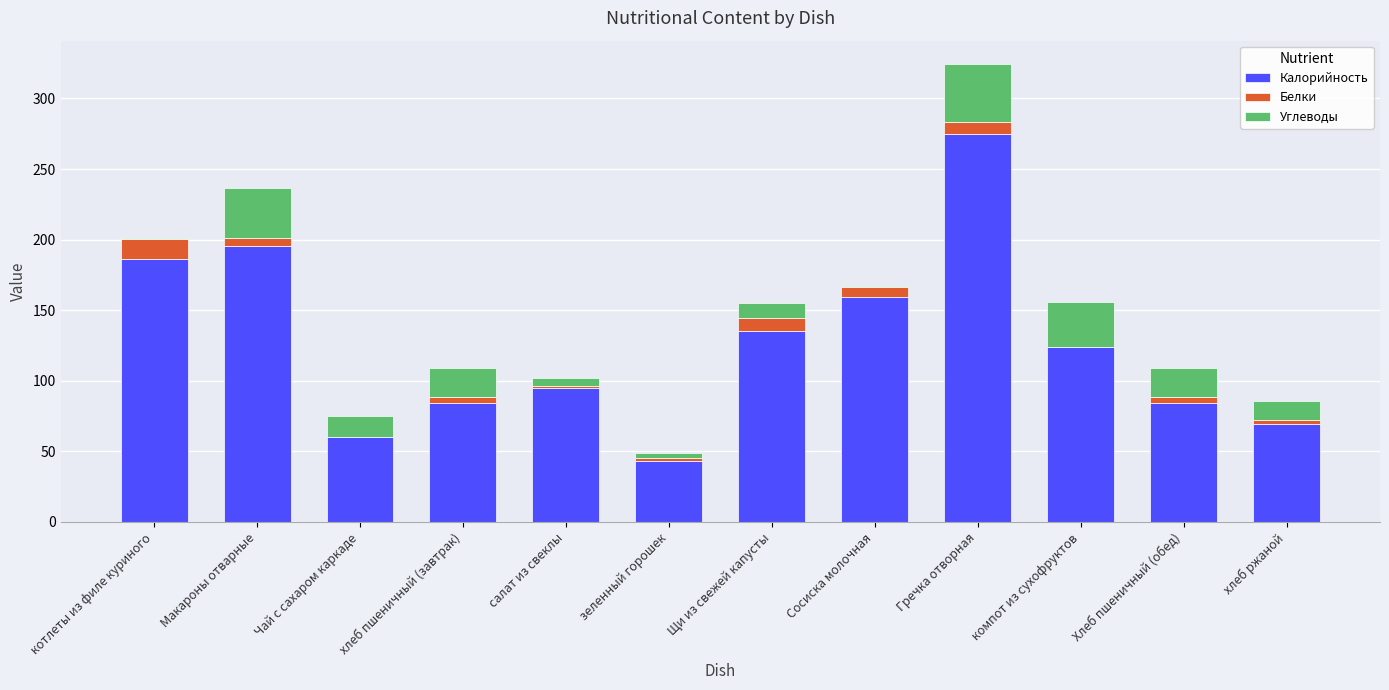

What is the total value across all series at Щи из свежей капусты?

154.8